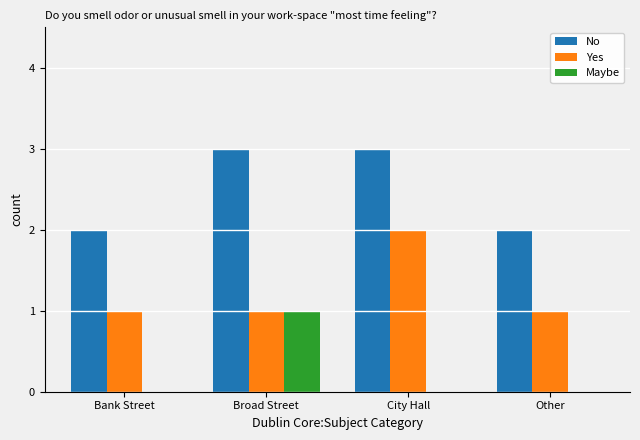

Is the value of Maybe at Bank Street greater than the value of No at Other?

No